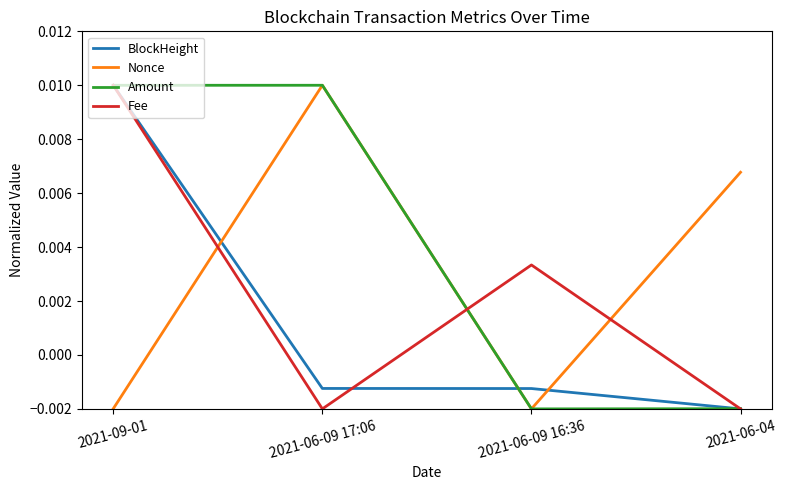

Which series changed the most between 2021-06-09 16:36 and 2021-06-04?

Nonce